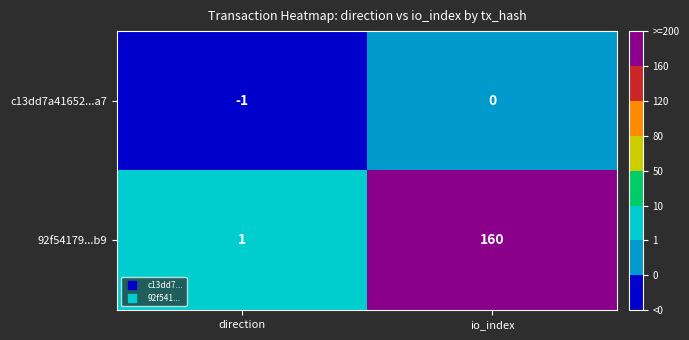

Reading left to right, extract all data points from this chart.

c13dd7a41652...a7: -1	0
92f54179...b9: 1	160